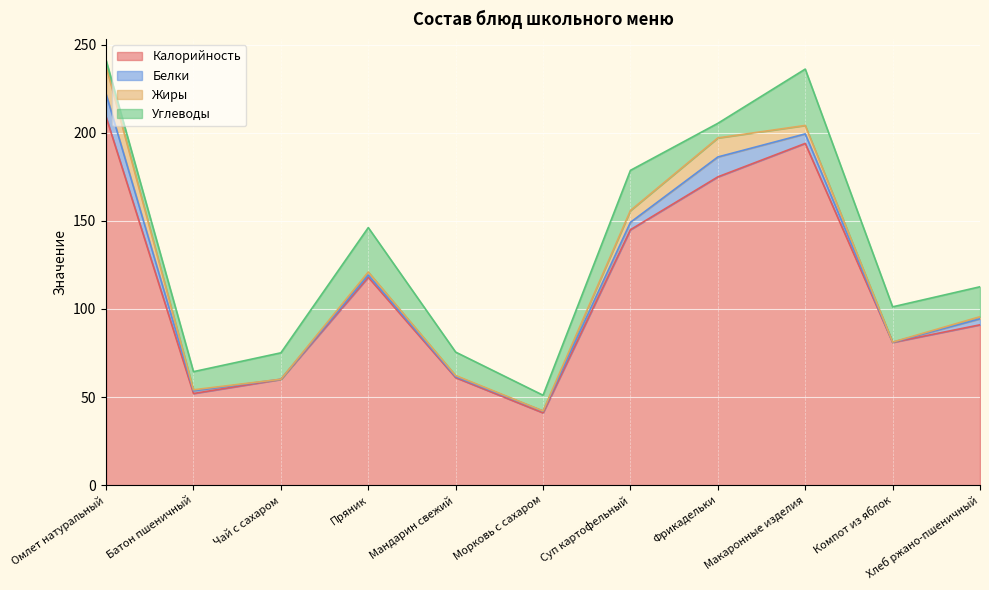

Which series has the largest range (max minus min)?

Калорийность